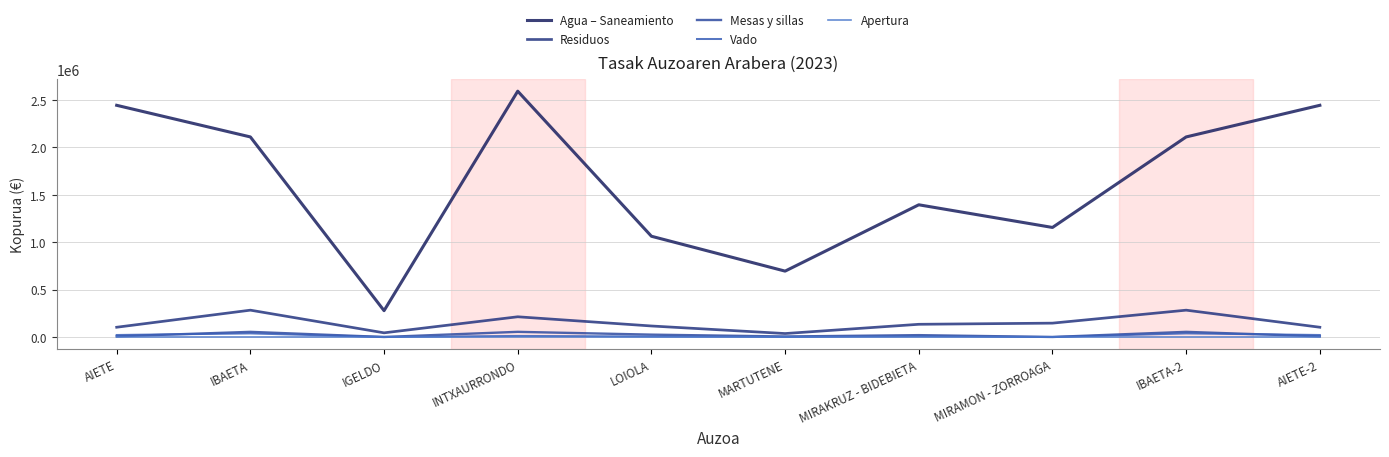

Does the chart display data point markers on the line(s)?

No